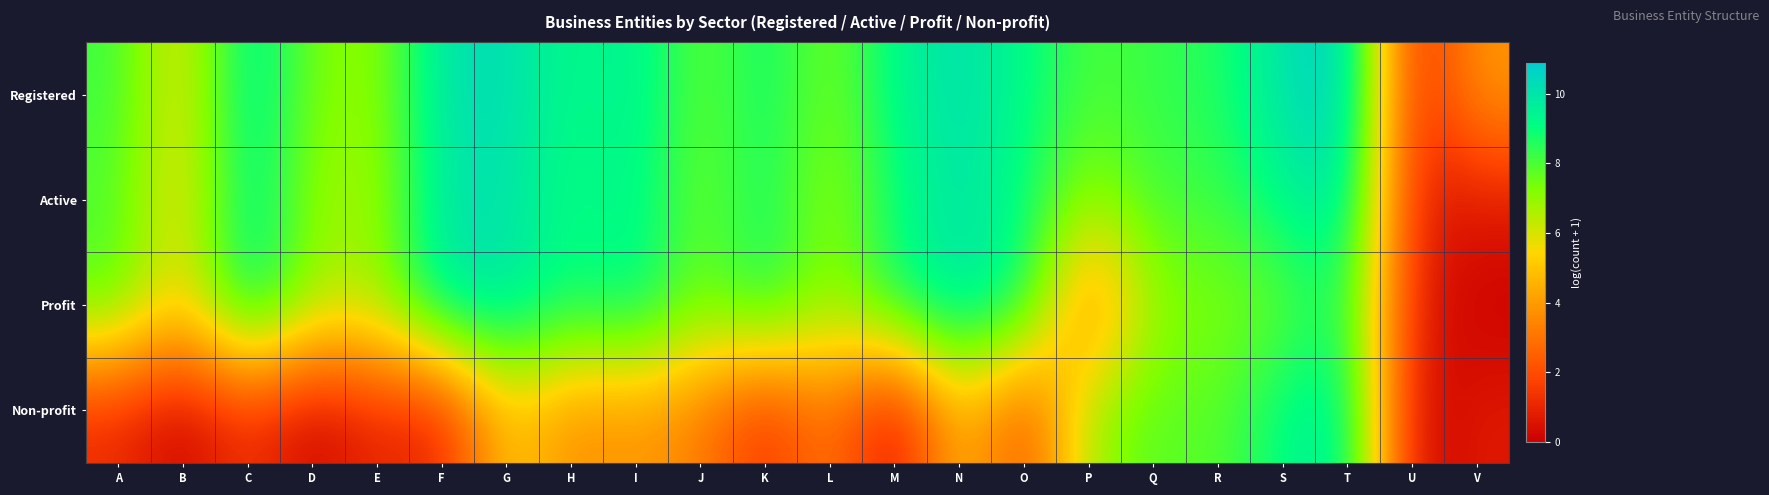

Which label corresponds to the largest value in the chart?

T